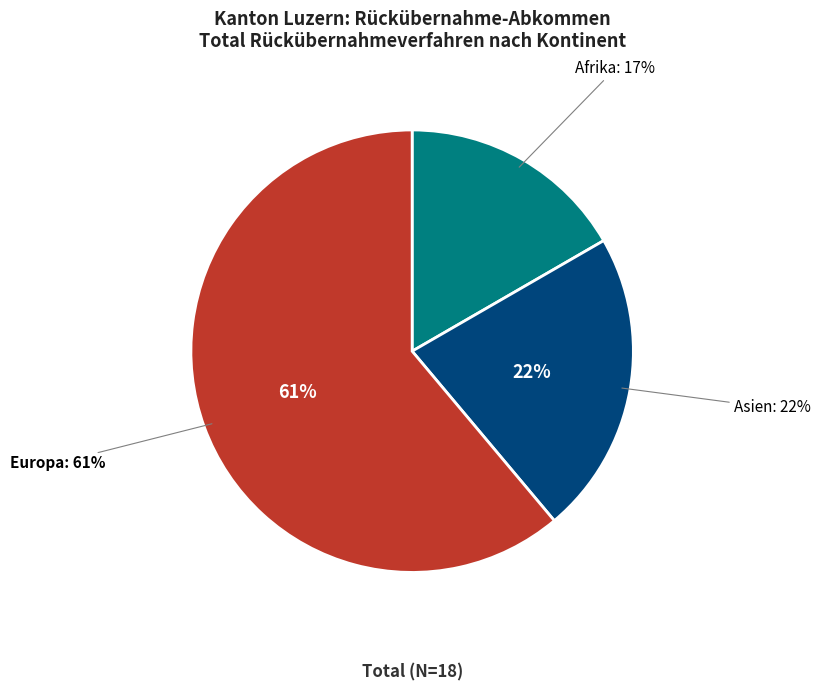

What portion of the pie excludes Ozeanien?

100.0%